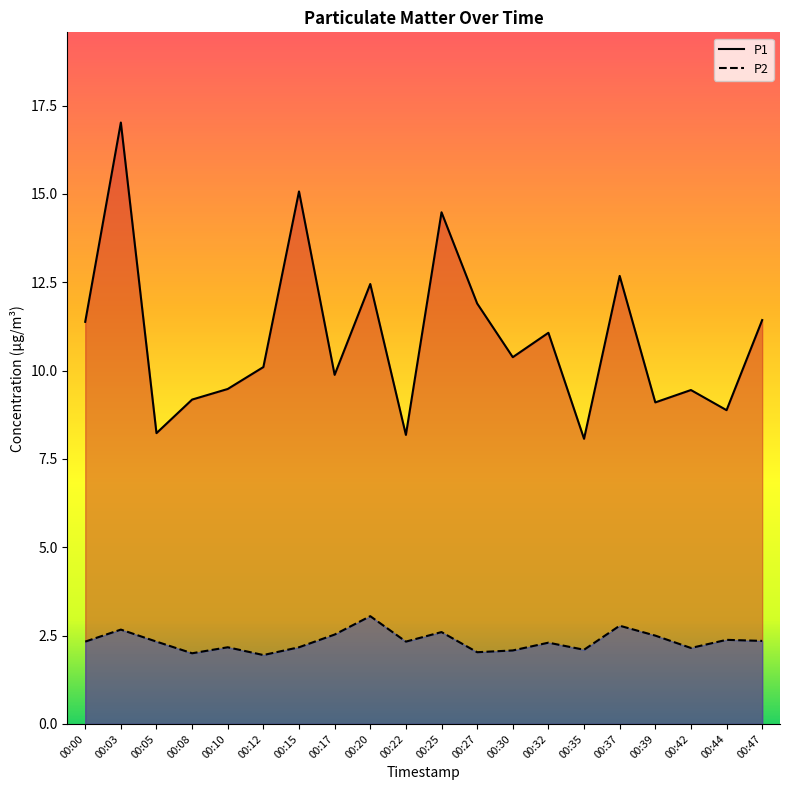

What is the difference between the maximum and minimum values in the P2 series?

1.1